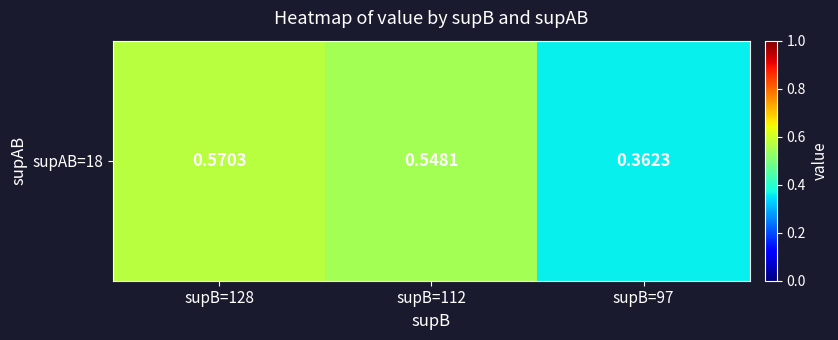

The value at supB=128 is 0.9. True or false?

False